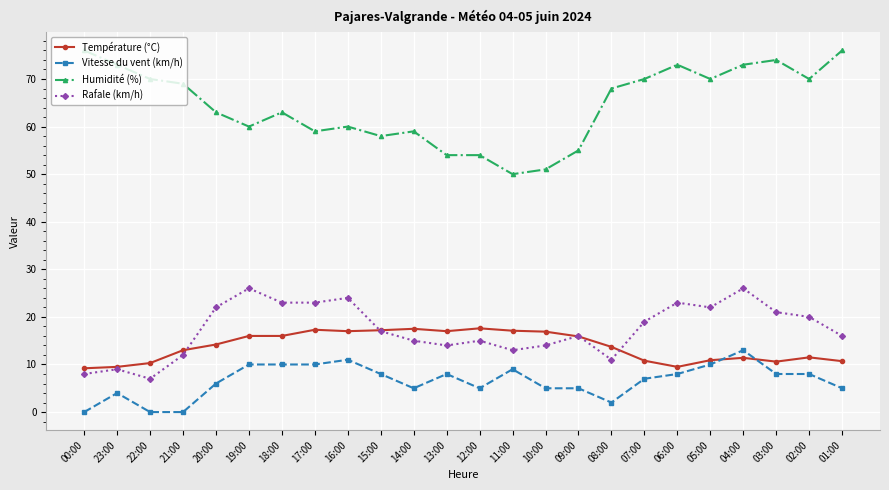

At 12:00, list the series in order from smallest to largest.

Vitesse du vent (km/h), Rafale (km/h), Température (°C), Humidité (%)